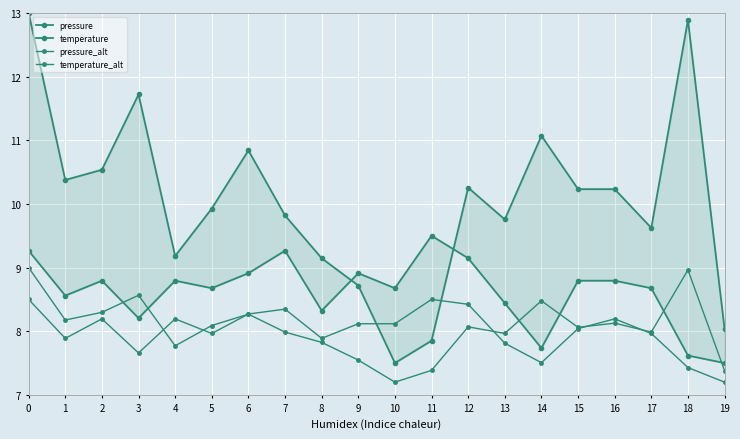

Is this an area chart (filled region under the line)?

No